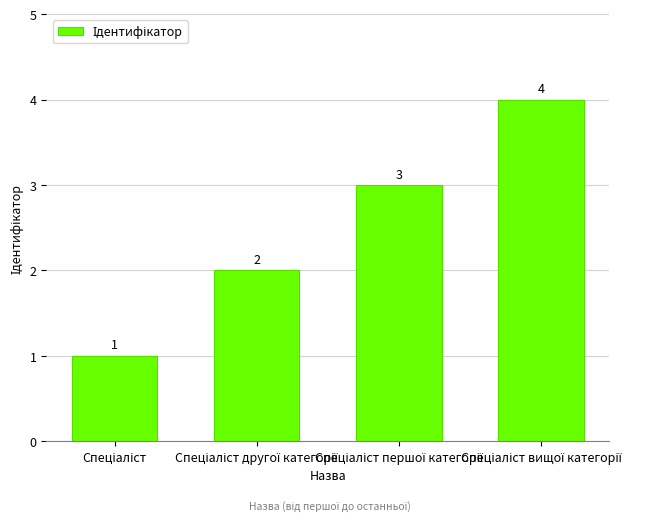

How many values are between 2 and 4?

3